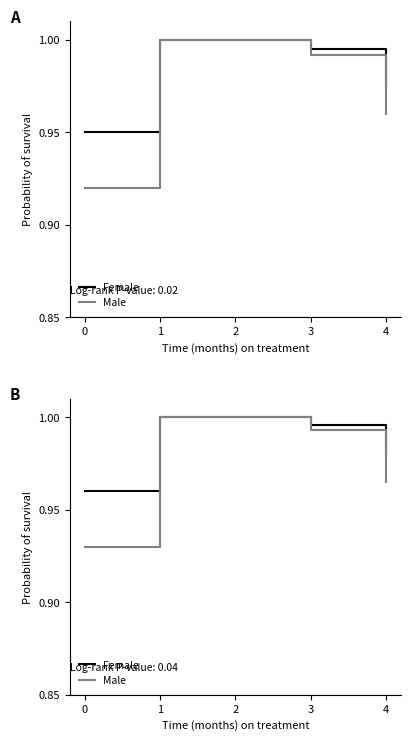

True or false: Female has a value of 1.0 at 0.

True